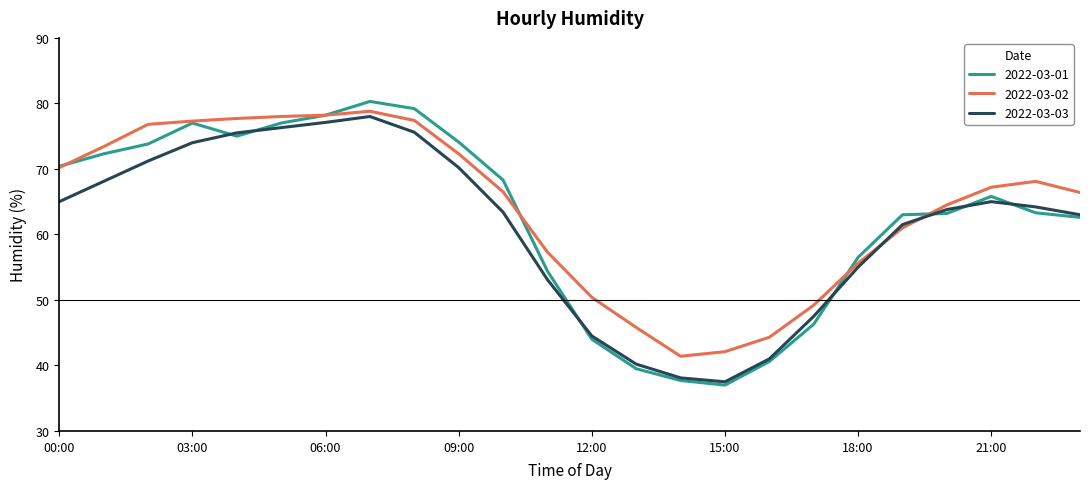

Which series has the widest spread of values?

2022-03-01